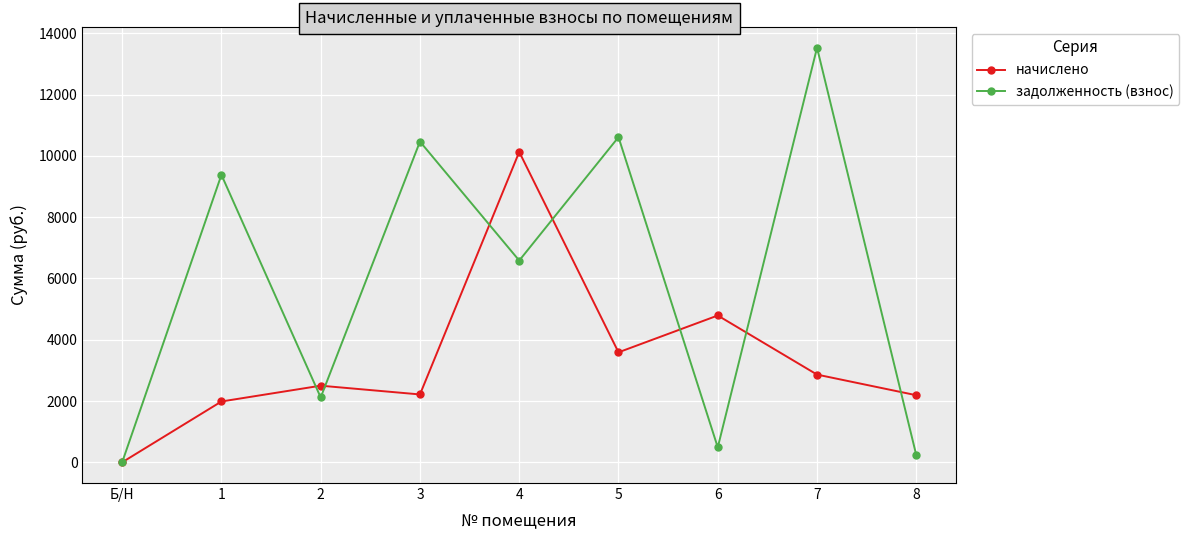

Between 5 and 6, which series saw the biggest shift?

задолженность (взнос)